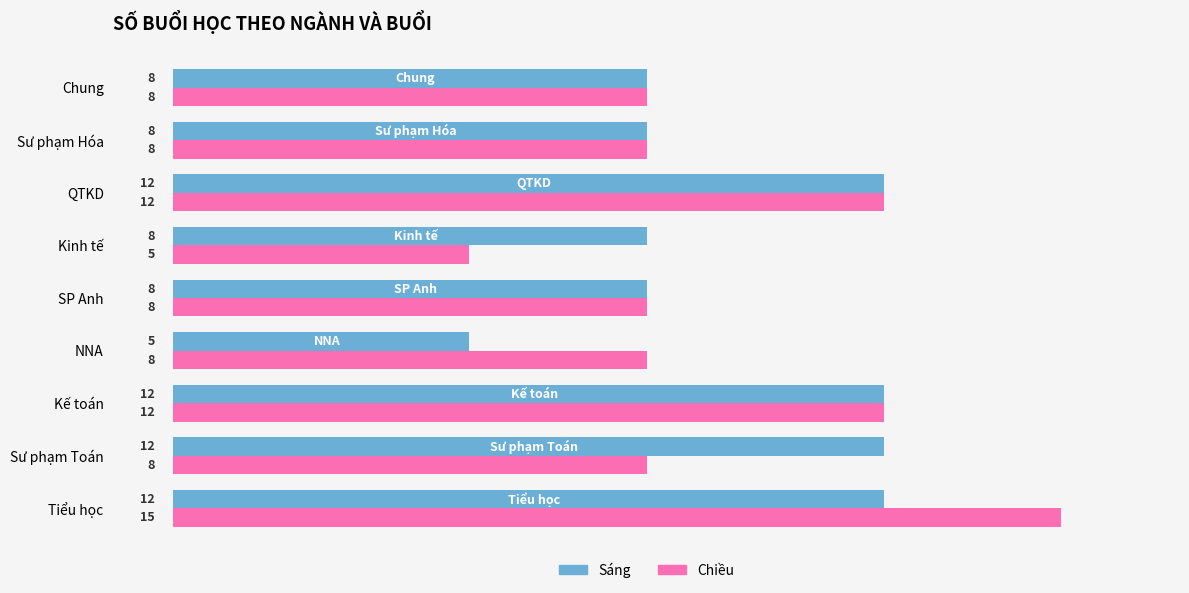

What is the difference between the highest and lowest values at Sư phạm Toán?

4